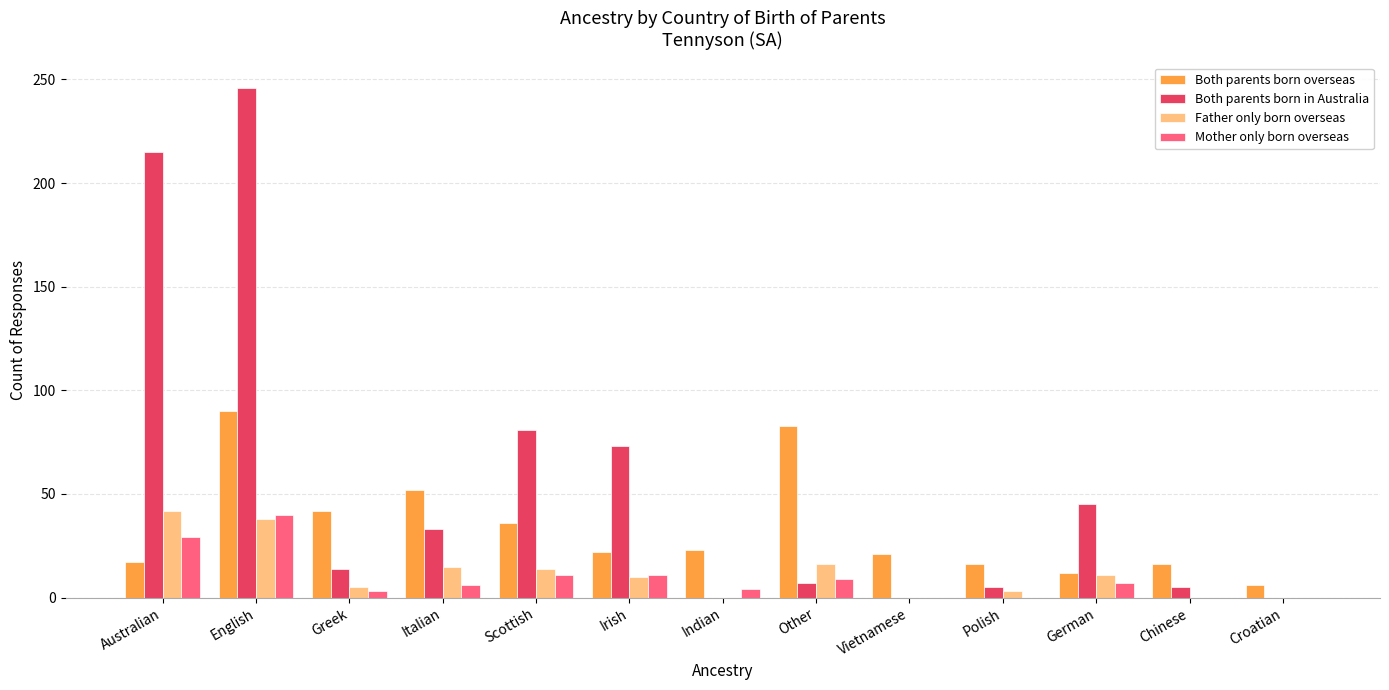

Which series has the largest total across all categories?

Both parents born in Australia